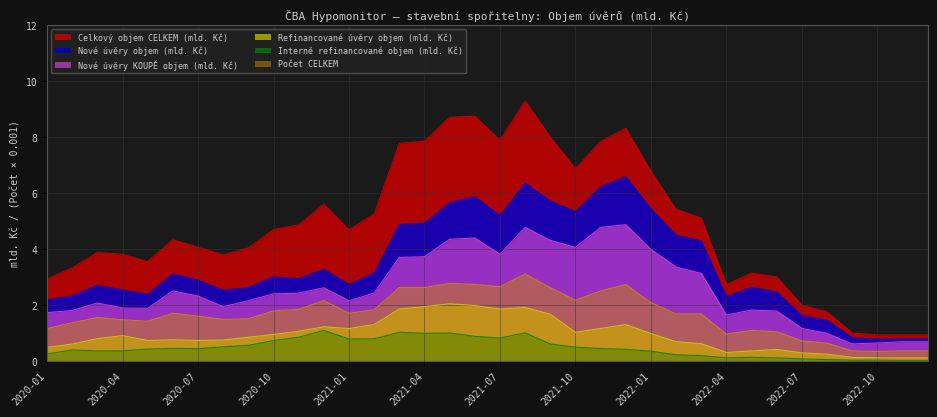

What is the minimum value for Celkový objem CELKEM (mld. Kč)?

0.9